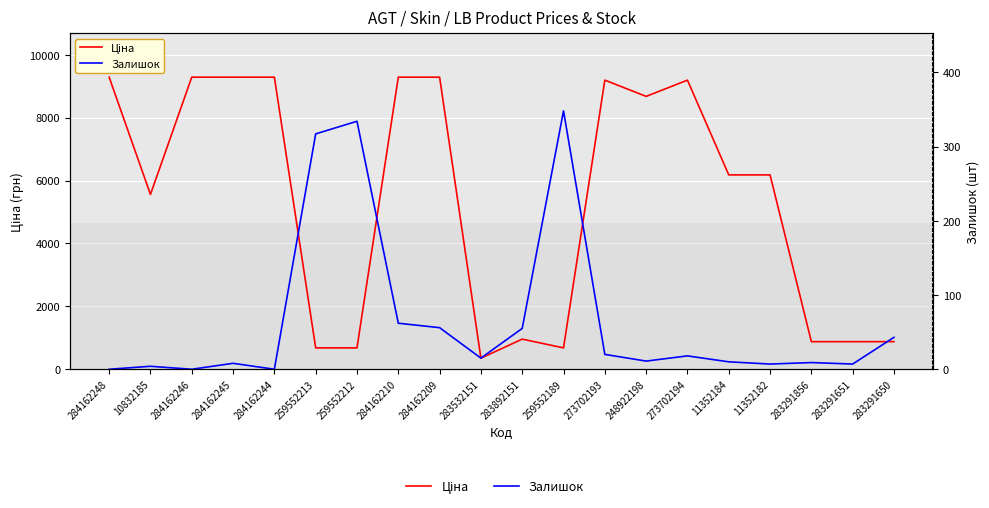

What is the difference between the highest and lowest values at 10832185?

5556.3